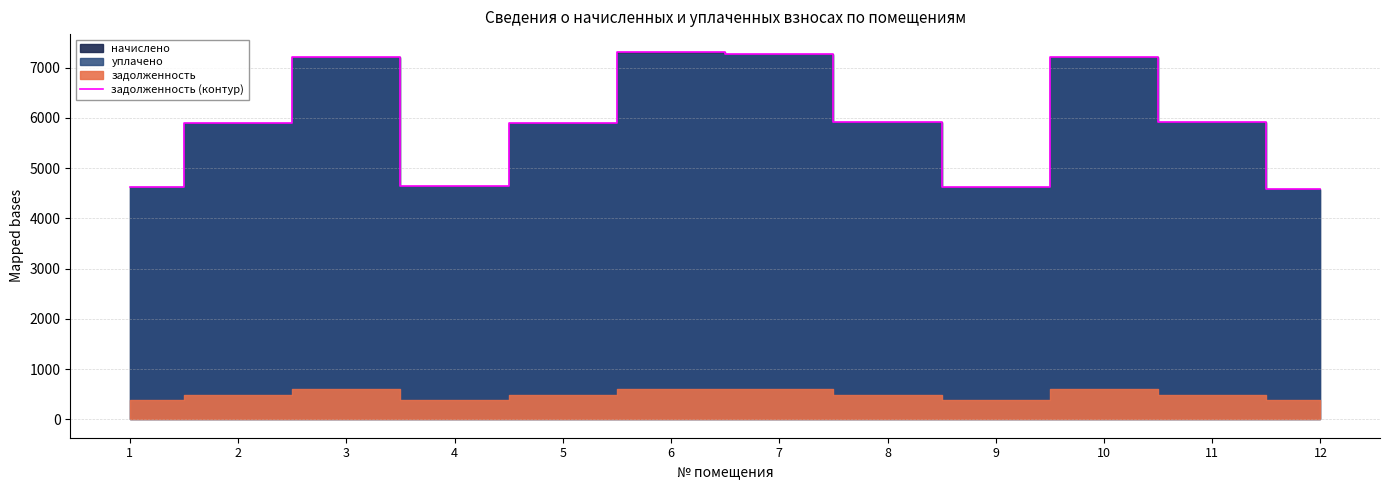

Reading left to right, extract all data points from this chart.

4629.4	5897.4	7214.9	4646.5	5895.0	7299.8	7266.6	5915.9	4620.7	7208.6	5909.8	4581.2